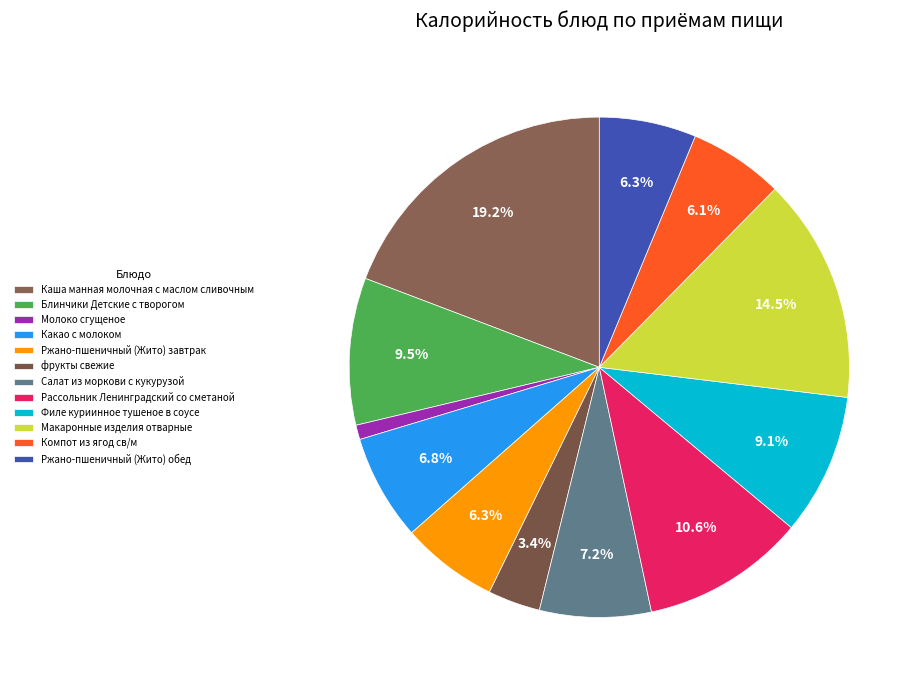

Is it true that Салат из моркови с кукурузой is 7% of the pie?

True